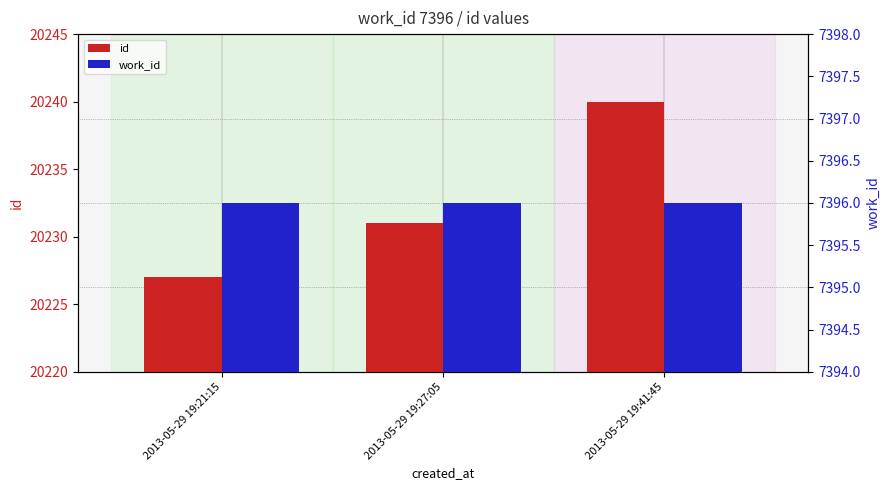

Reading right to left, extract all data points from this chart.

id: 20240	20231	20227
work_id: 7396	7396	7396